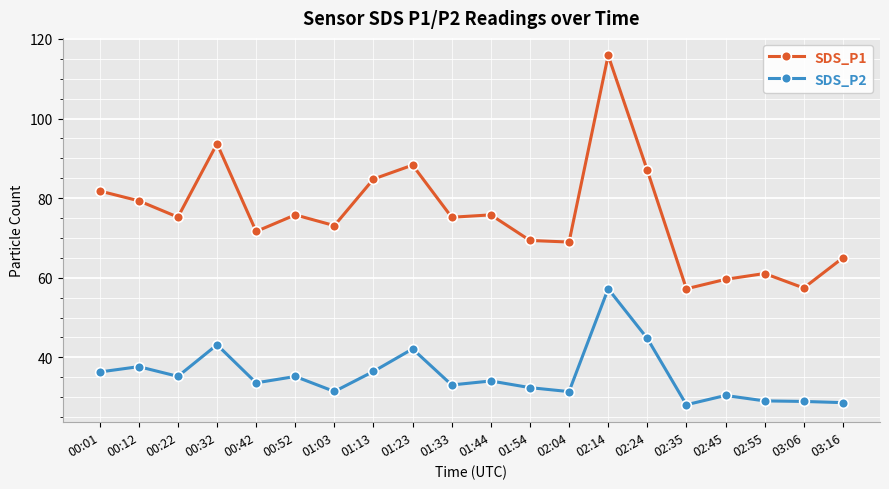

True or false: SDS_P1 and SDS_P2 intersect in this chart.

False